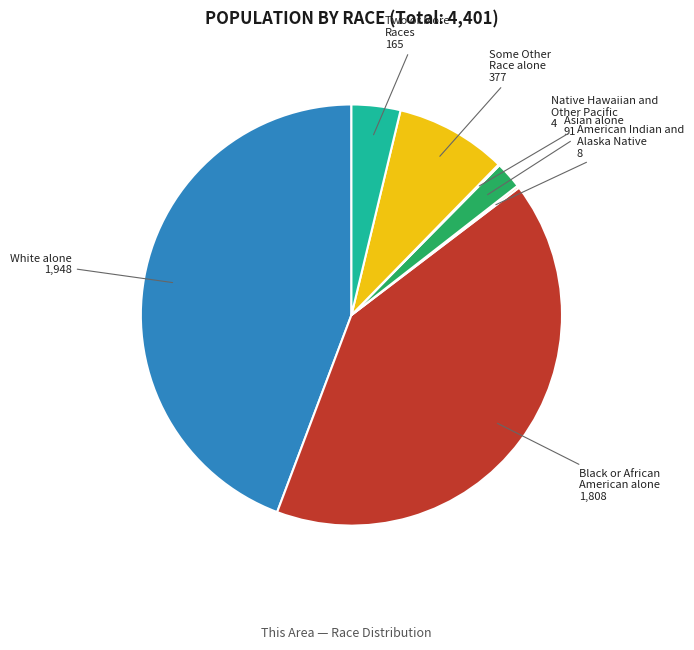

What is the ratio of the value at White alone 1,948 to the value at Asian alone 91?

21.4